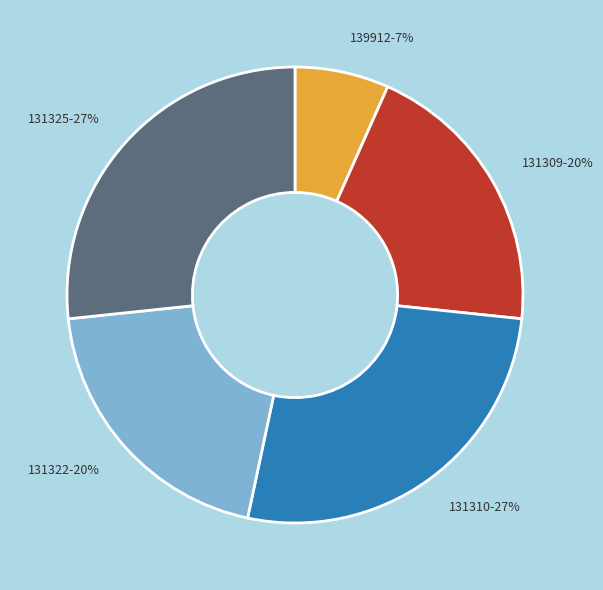

Is there any slice that represents more than half of the pie?

No